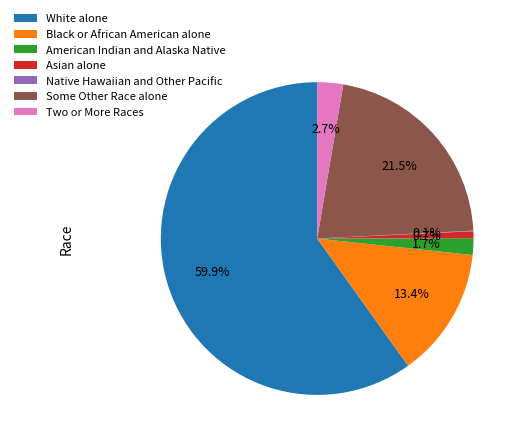

Which category has the biggest portion of the pie?

White alone